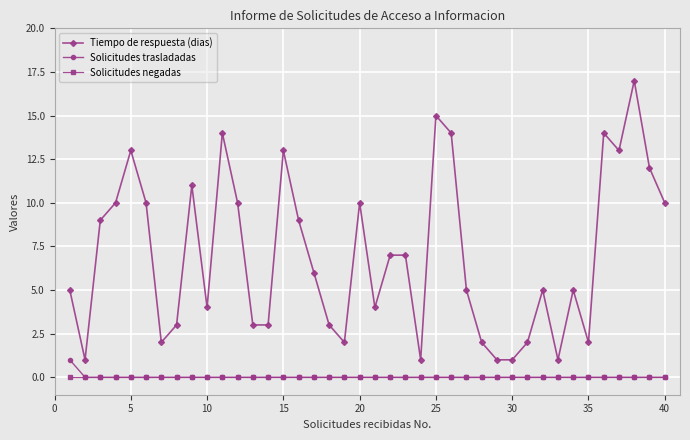

List the series in order of their peak value, highest first.

Tiempo de respuesta (dias), Solicitudes trasladadas, Solicitudes negadas